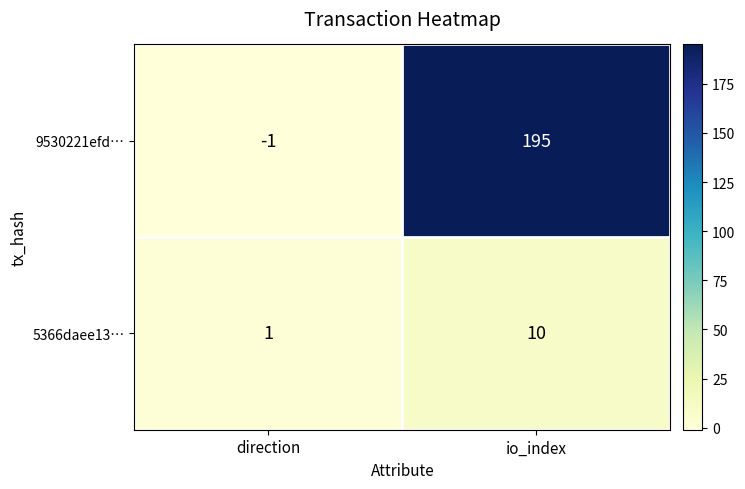

Rank the series by their maximum value, from highest to lowest.

9530221efd…, 5366daee13…